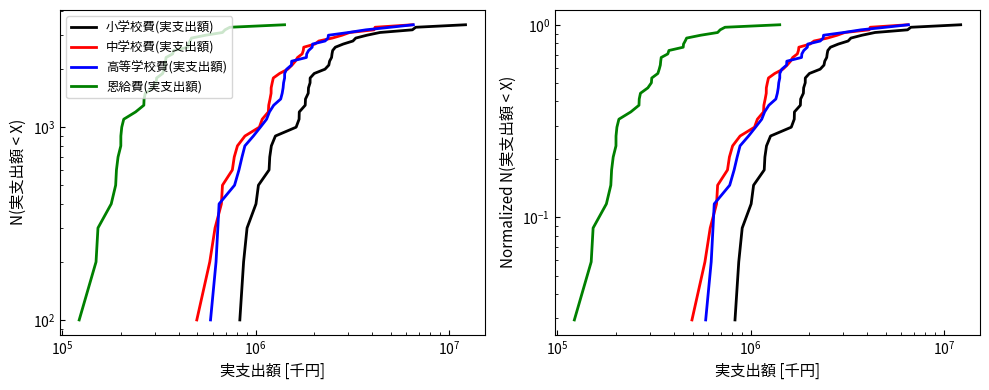

How many data points does each series have?

34